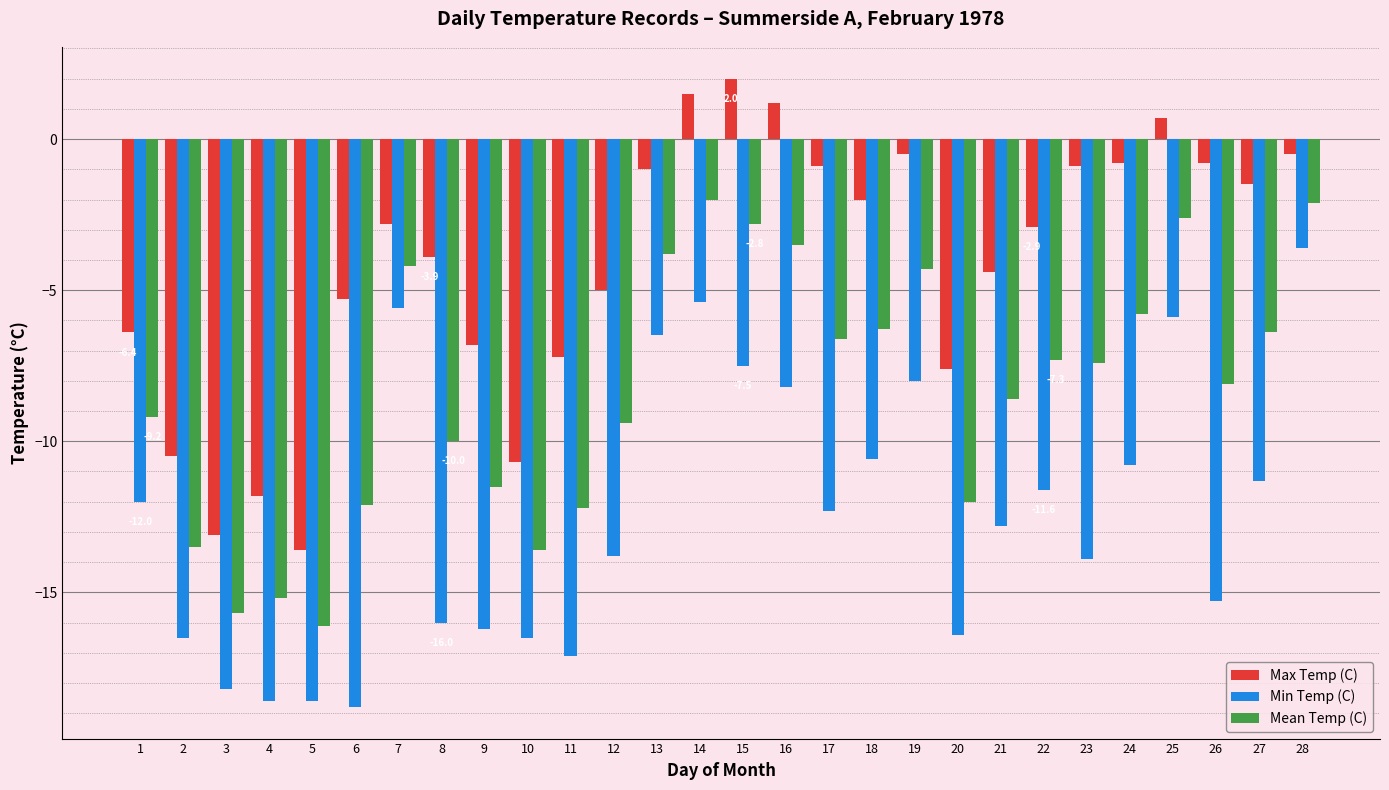

What is the minimum value for Mean Temp (C)?

-16.1